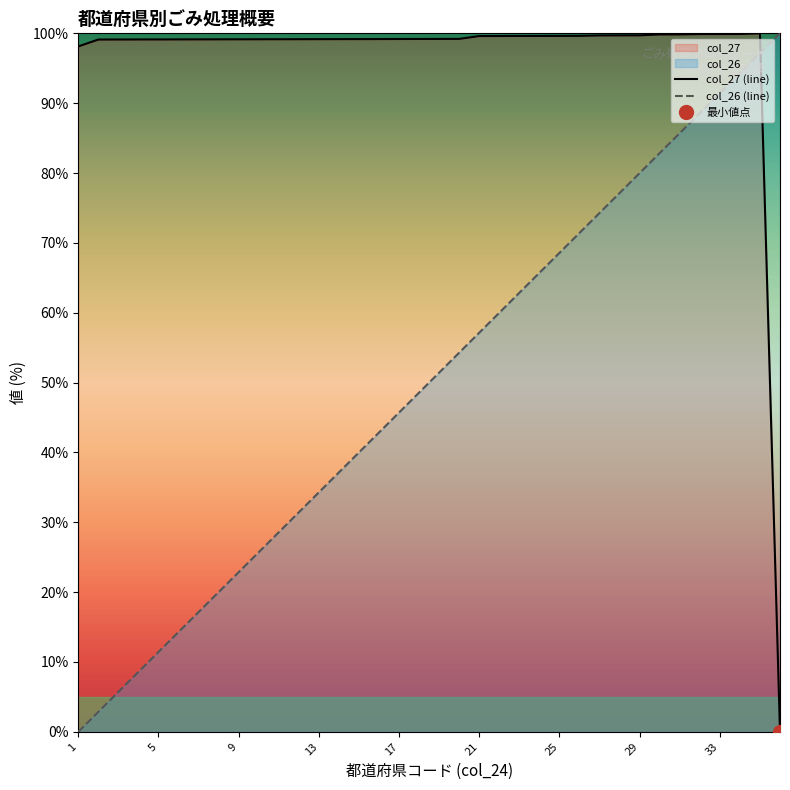

After their last crossing, which series has the higher values: col_26 (line) or col_27 (line)?

col_26 (line)